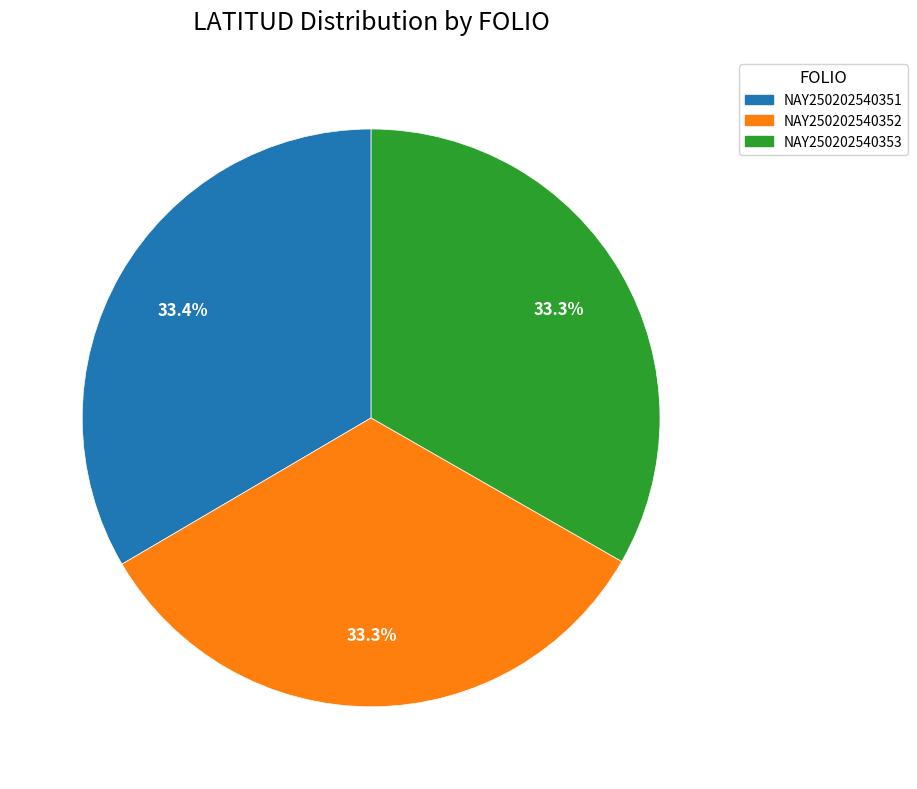

To the nearest percent, what portion does NAY250202540351 represent?

33%